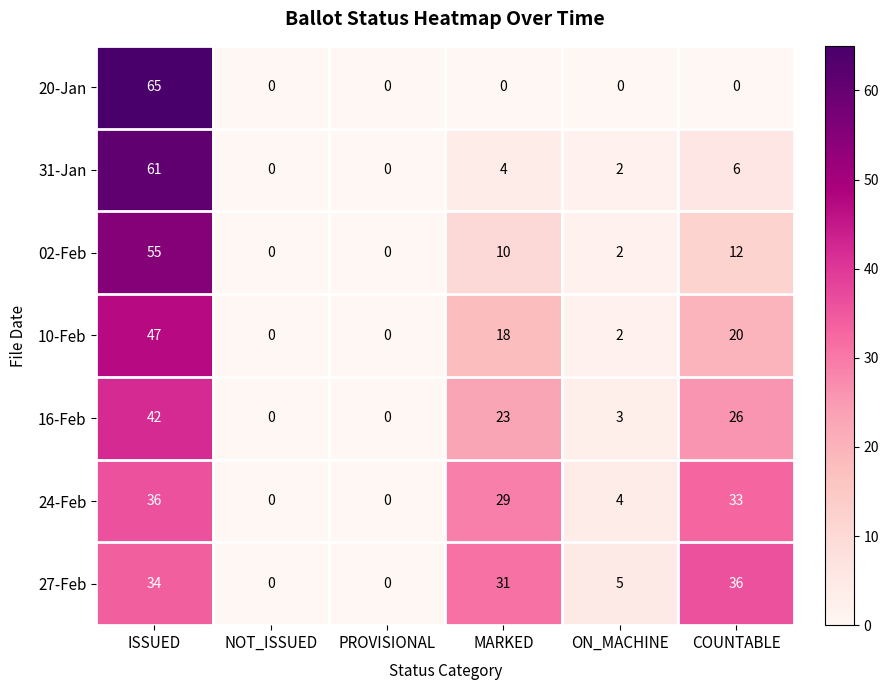

The value of 10-Feb at COUNTABLE is 20. True or false?

True